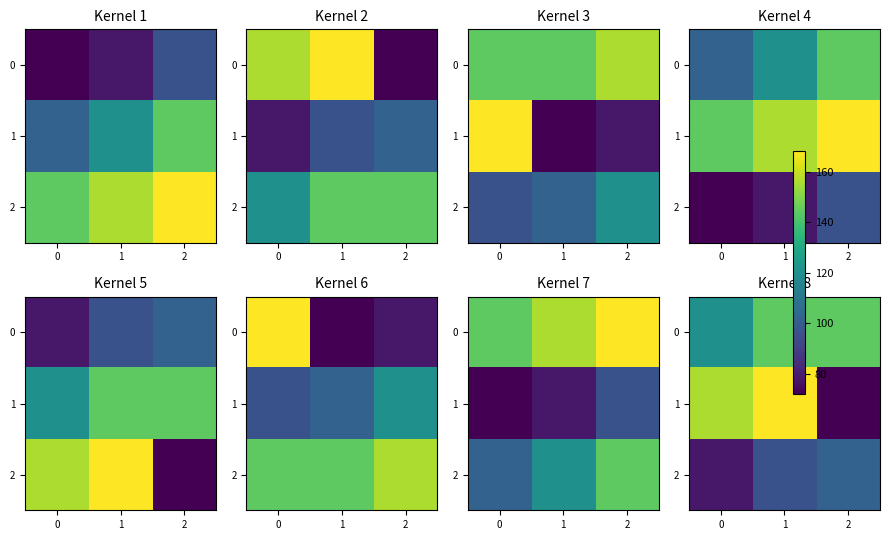

At how many categories does at least one series exceed 95?

3